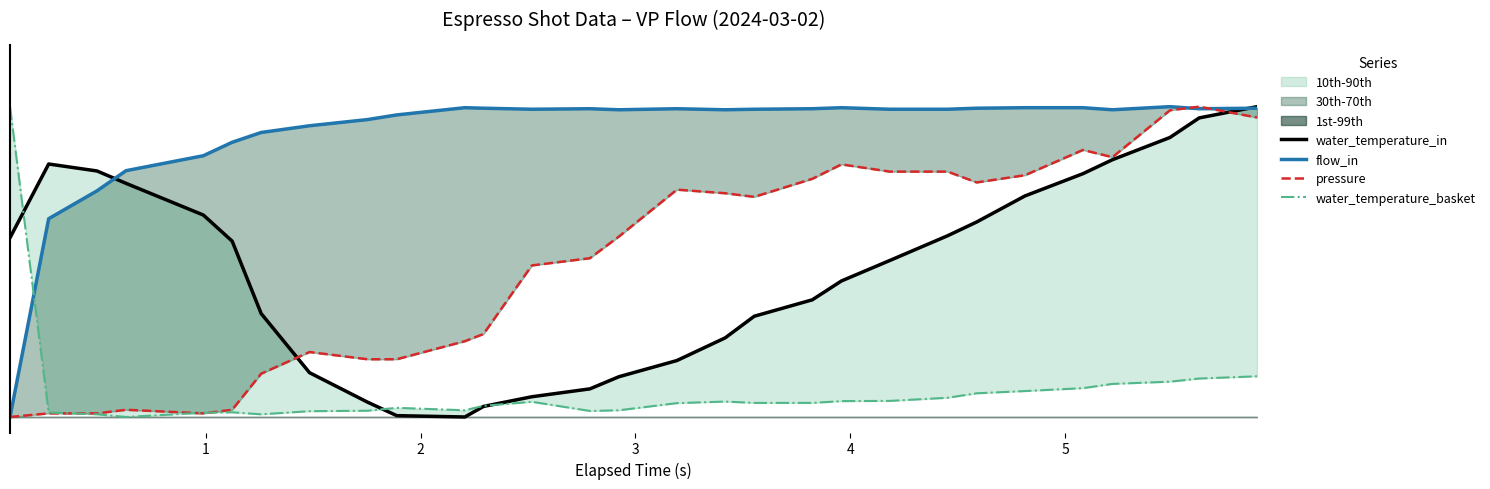

How many lines are shown in the chart?

4